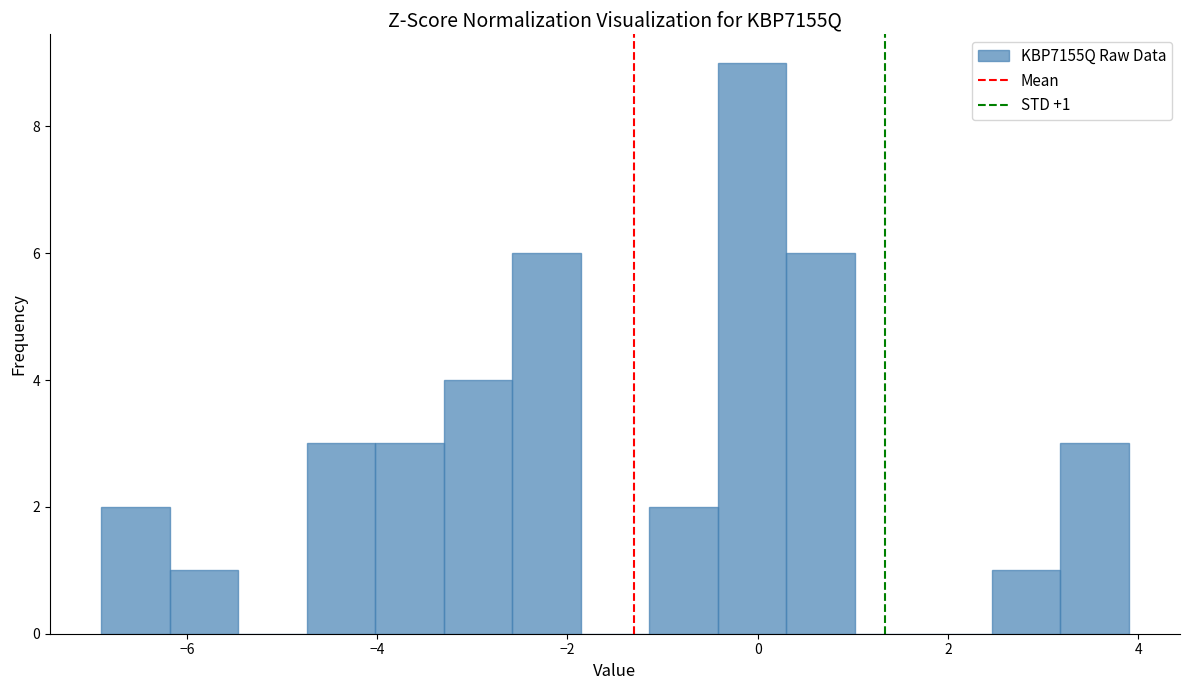

Read against the x-axis, roughly where is the centre of the tallest bar?

0.0